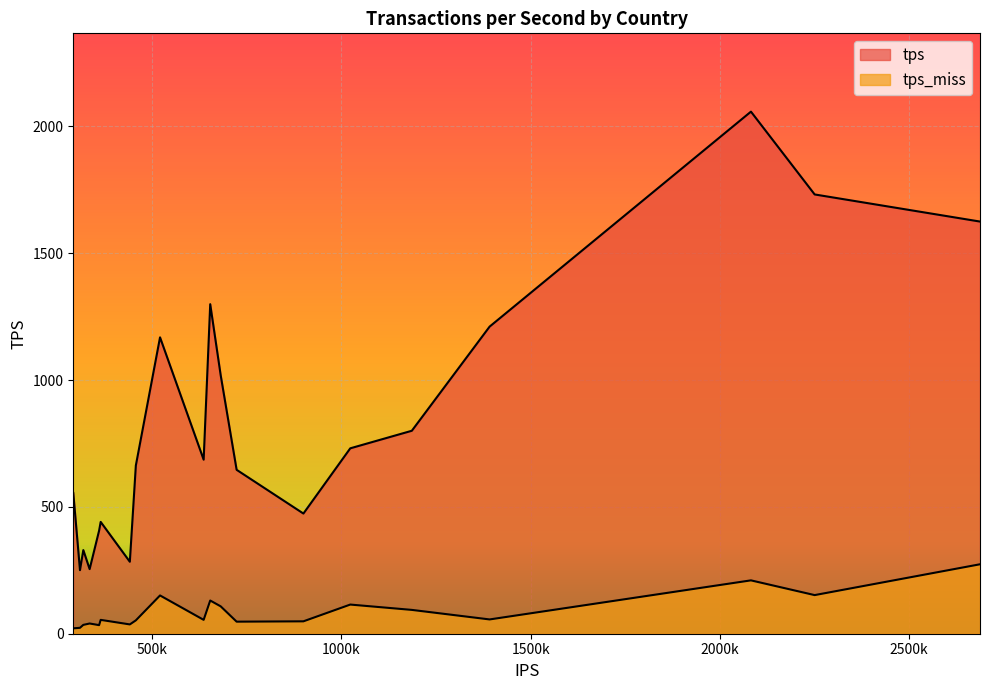

What is the value of the tps point at the 10th from the left?

686.0